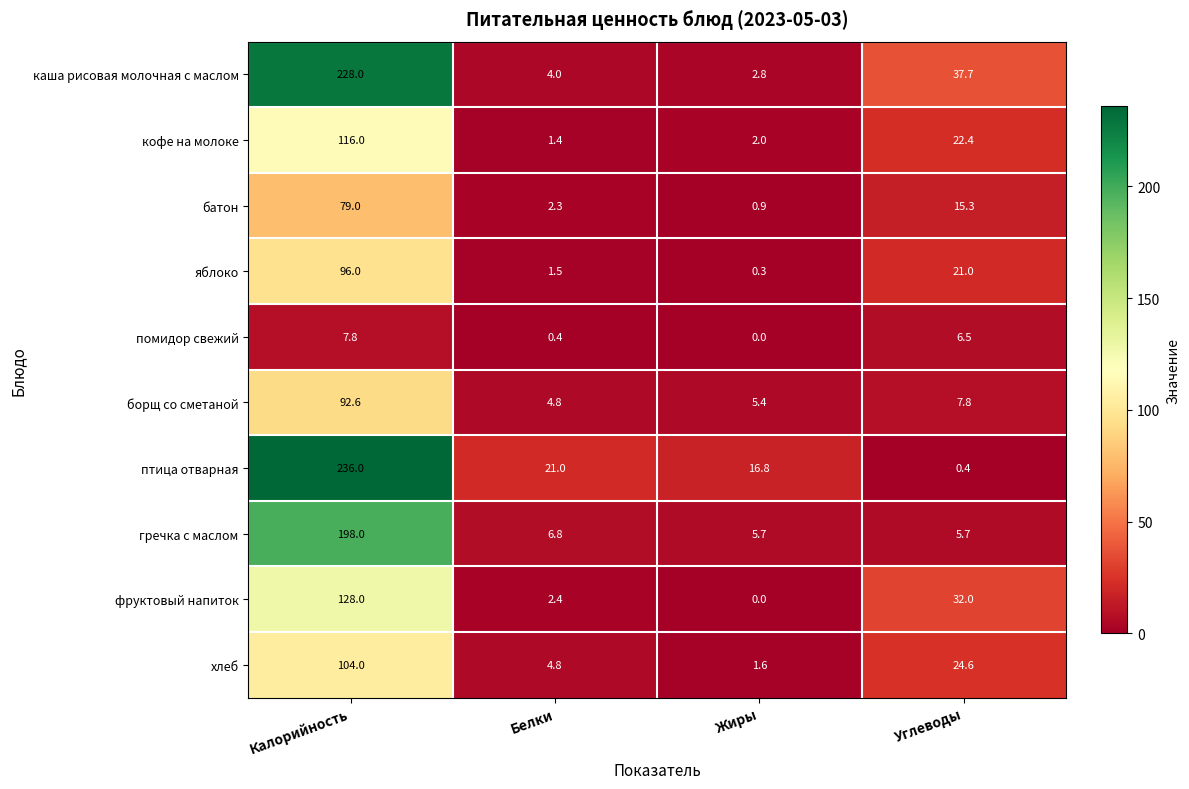

Is it true that птица отварная equals 28.2 at Белки?

False